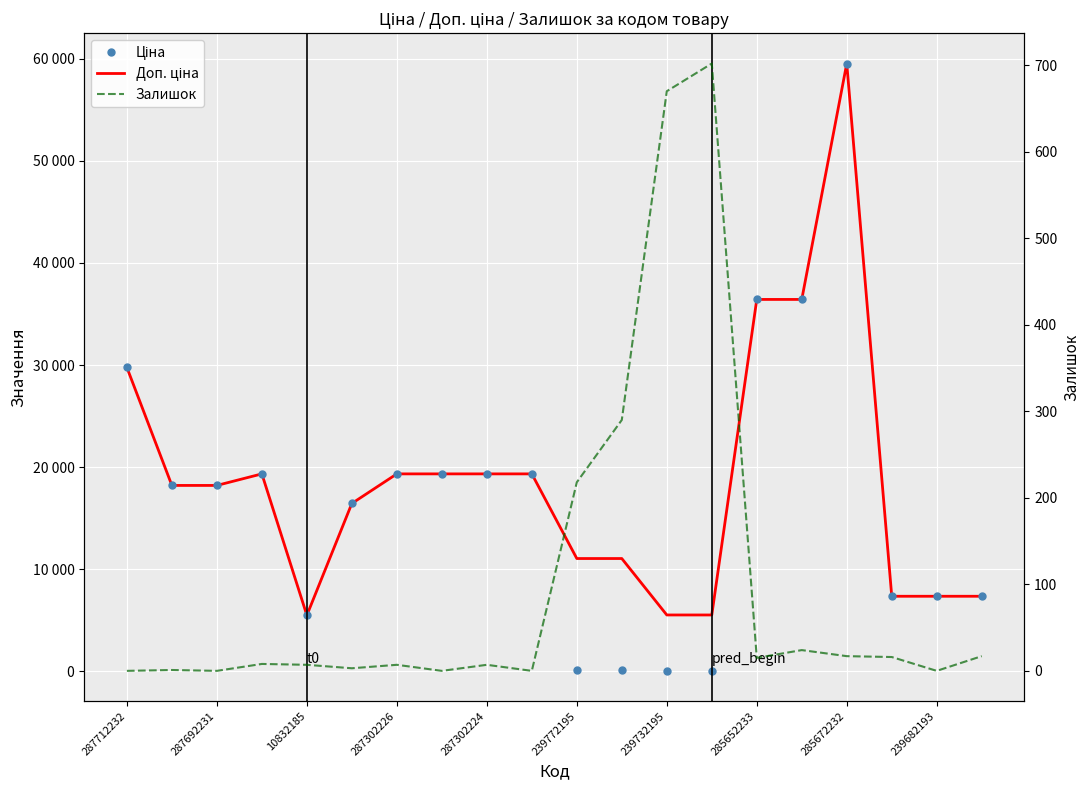

What are all the series names shown in the legend?

Ціна, Доп. ціна, Залишок